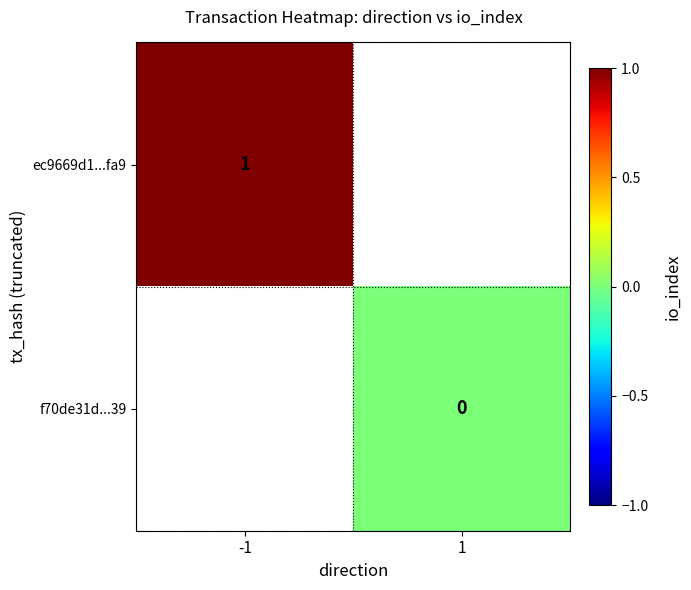

True or false: ec9669d1...fa9 has a value of 1 at -1.

True